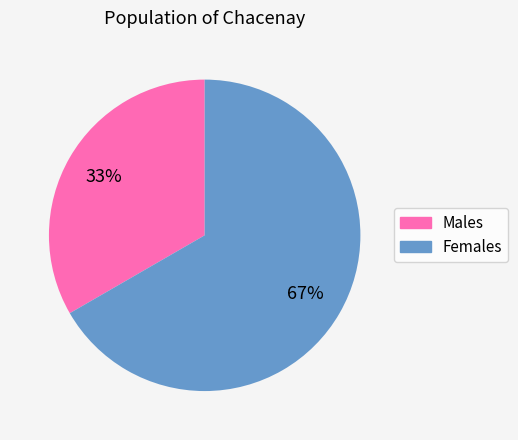

Count the number of slices in the pie.

2